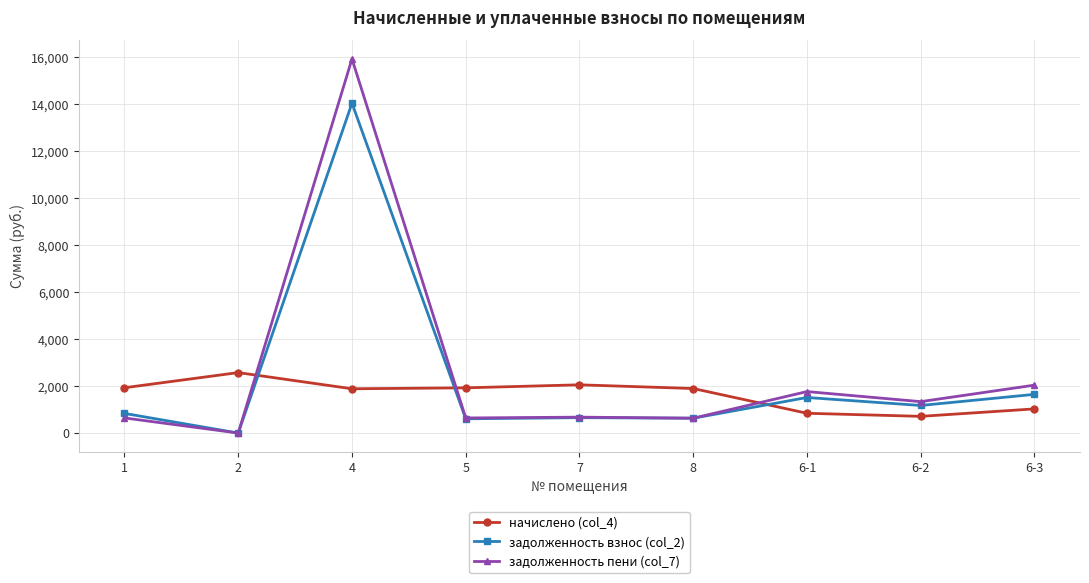

Is the value of задолженность взнос (col_2) at 4 greater than the value of задолженность пени (col_7) at 2?

Yes